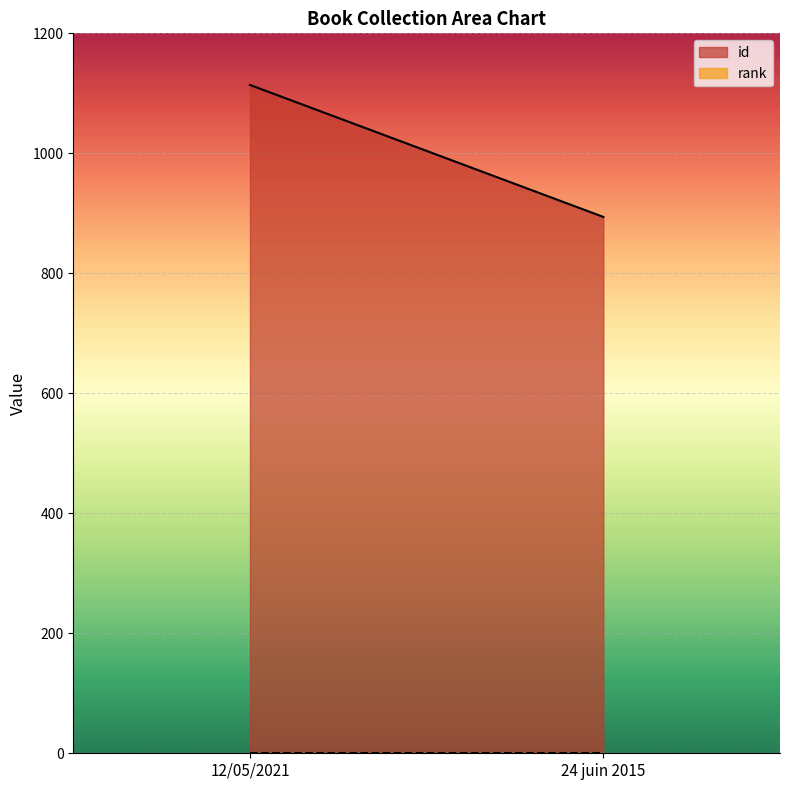

The id series shows 1114 at 12/05/2021. True or false?

True